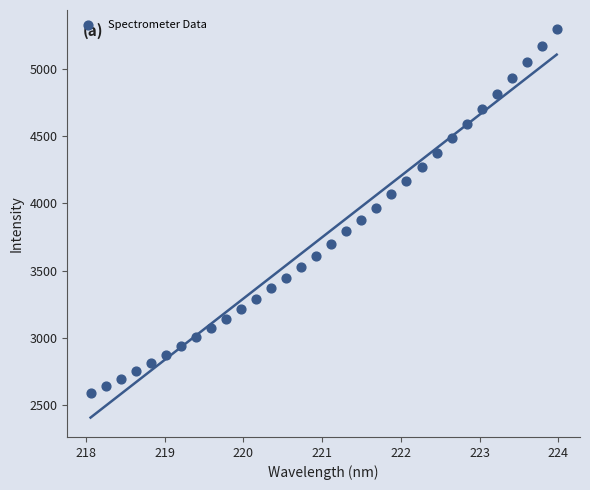

What is the range of Y values (max minus min)?

2705.8